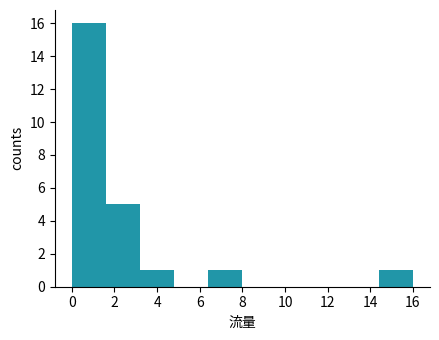

Reading left to right, transcribe this chart: for each bar, give the range it covers on the x-axis and its height. The values are not printed on the chart, so give them approximately, as read against the axis.

0.0 to 1.6: 16
1.6 to 3.2: 5
3.2 to 4.8: 1
4.8 to 6.4: 0
6.4 to 8.0: 1
8.0 to 9.6: 0
9.6 to 11.2: 0
11.2 to 12.8: 0
12.8 to 14.4: 0
14.4 to 16.0: 1